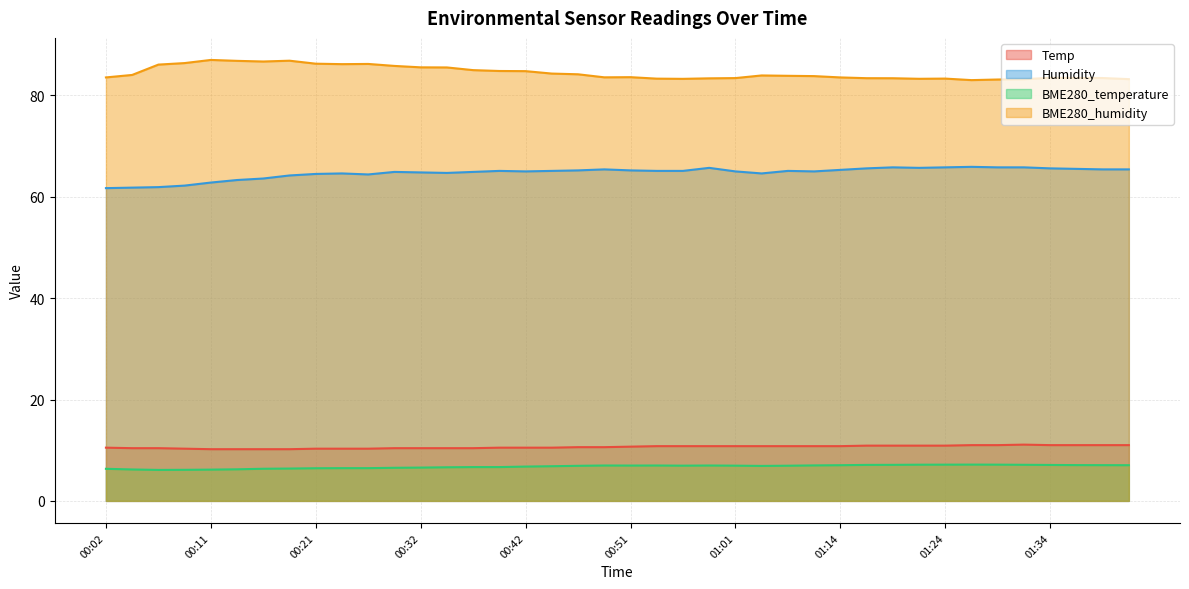

Is the value of BME280_humidity at 01:36 greater than the value of BME280_temperature at 00:16?

Yes